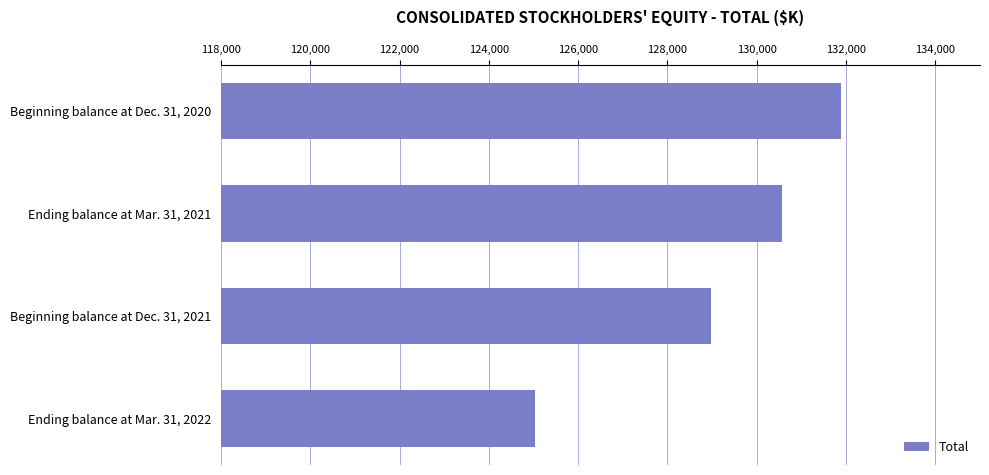

The chart shows a value of 186410 at Ending balance at Mar. 31, 2022. True or false?

False